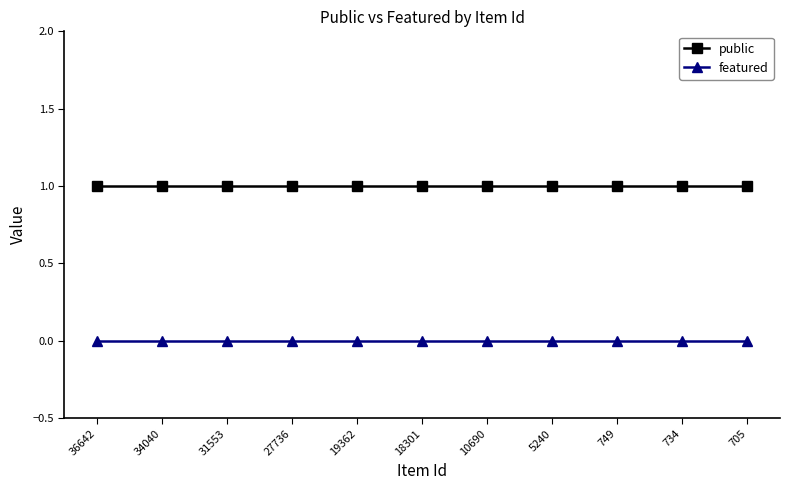

True or false: public has a value of 0 at 5240.

False